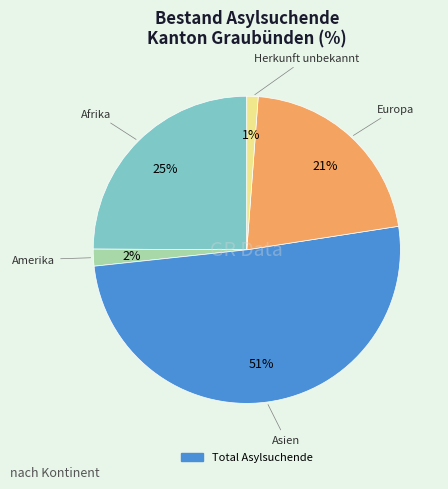

Does any single category account for the majority?

Yes